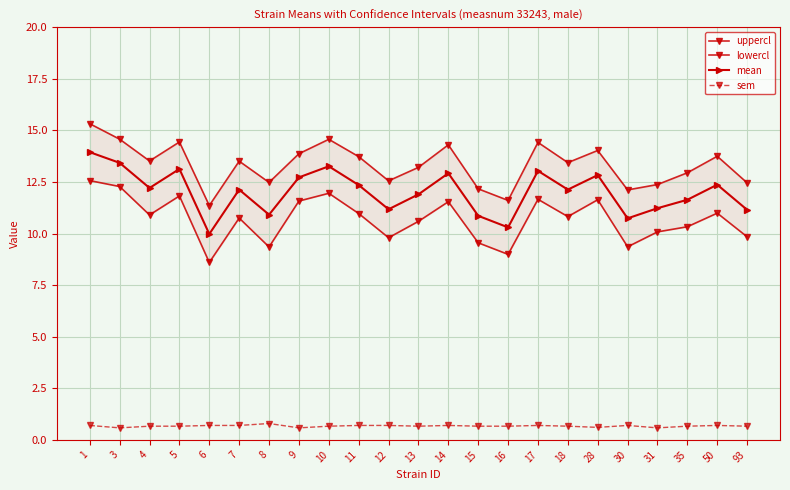

What is the sum of the lowercl values at 93 and 9?

21.4